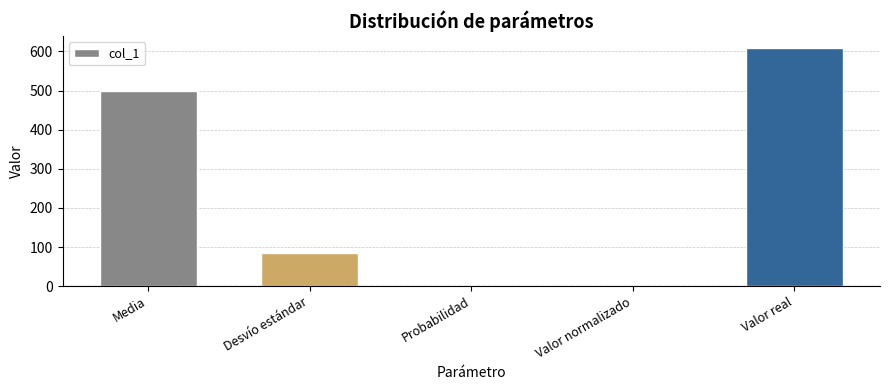

What is the sum of all values?

1196.1